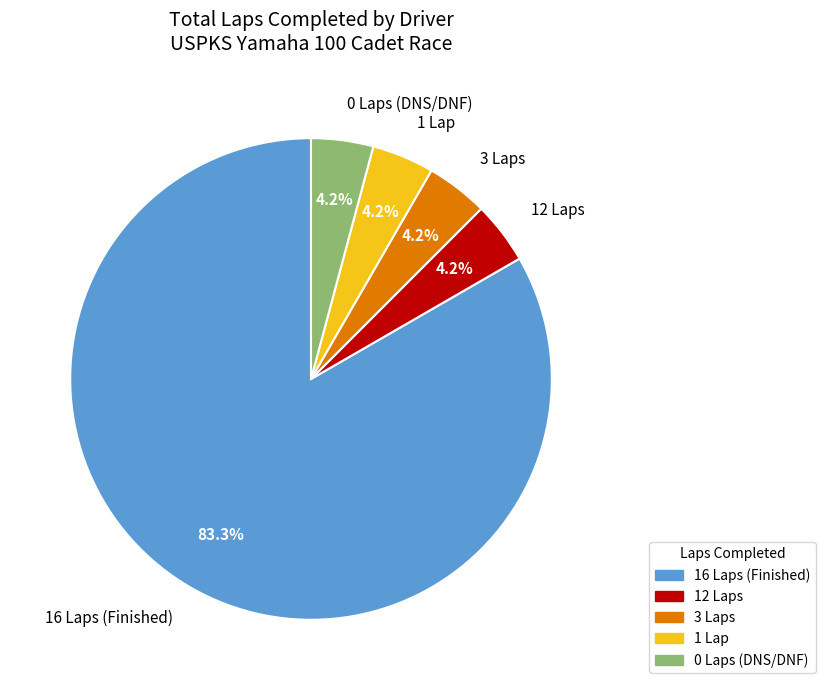

Does 3 Laps account for over 50% of the chart?

No